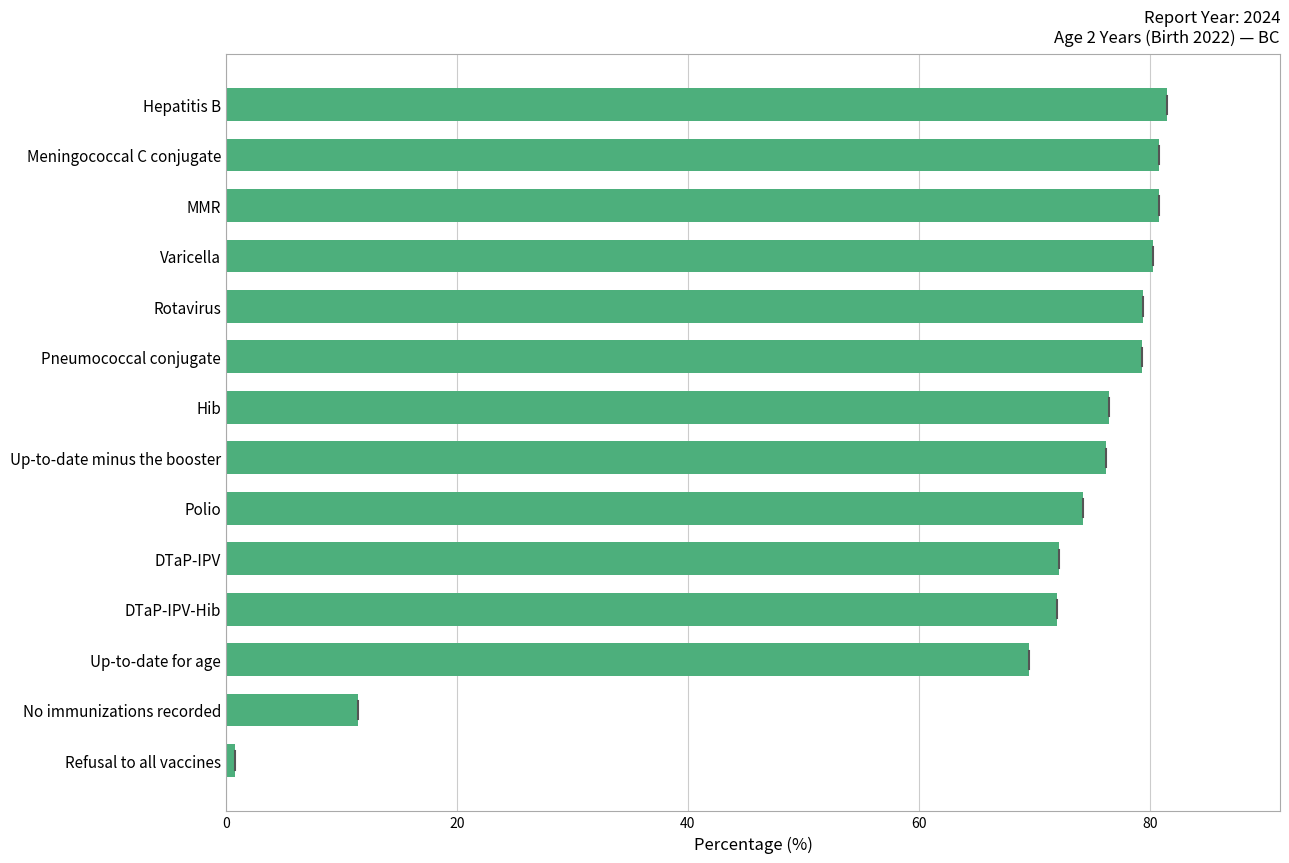

What is the difference between the second highest and minimum values?

80.0